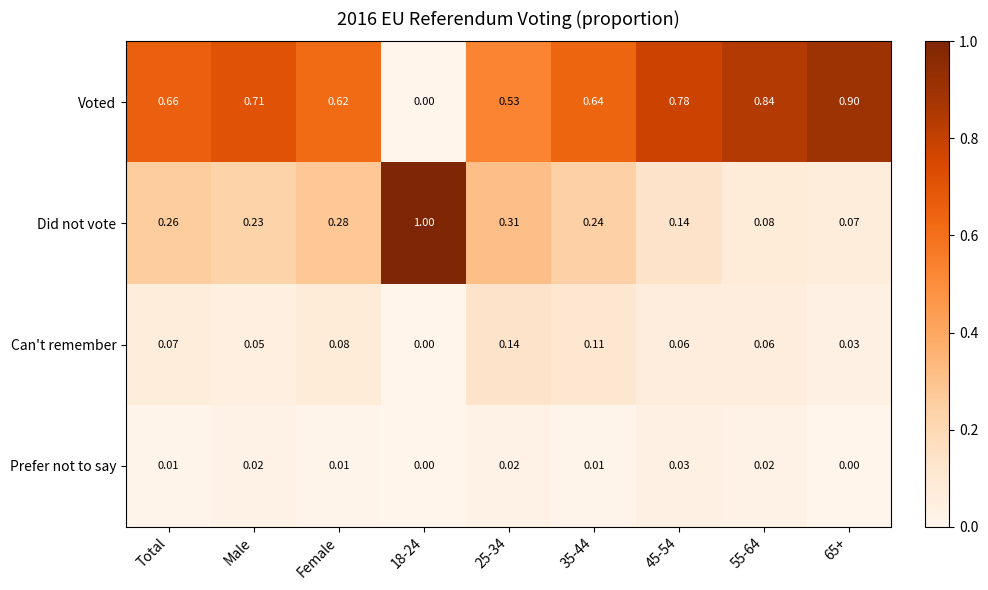

How many series are shown in this chart?

4